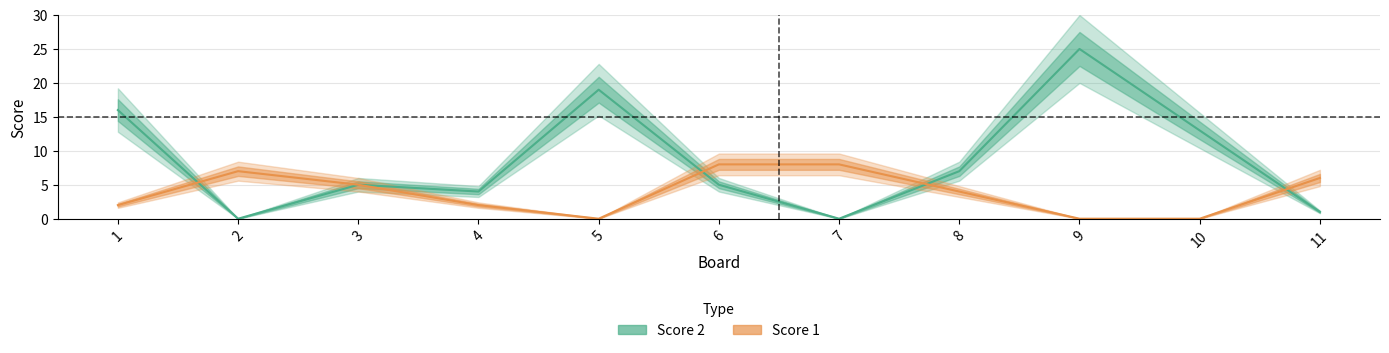

How many lines are shown in the chart?

2